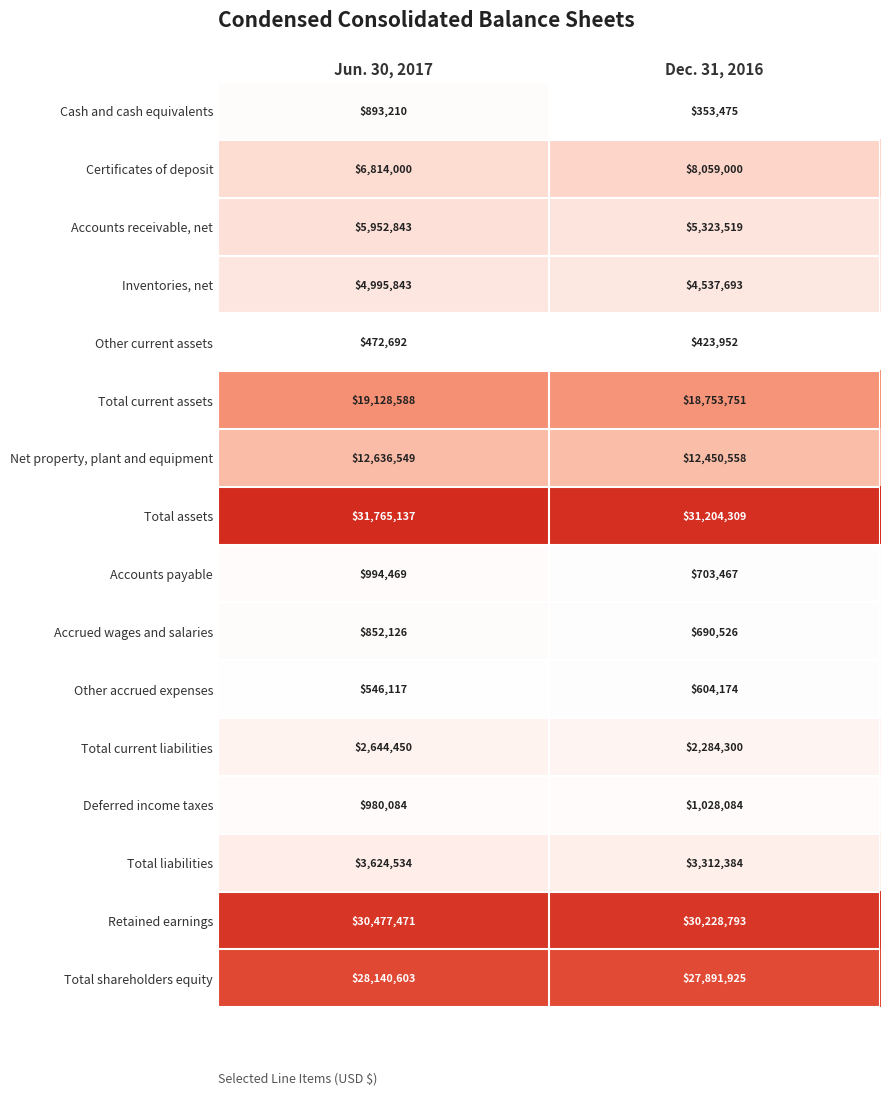

The Accounts payable series shows 994469 at Jun. 30, 2017. True or false?

True